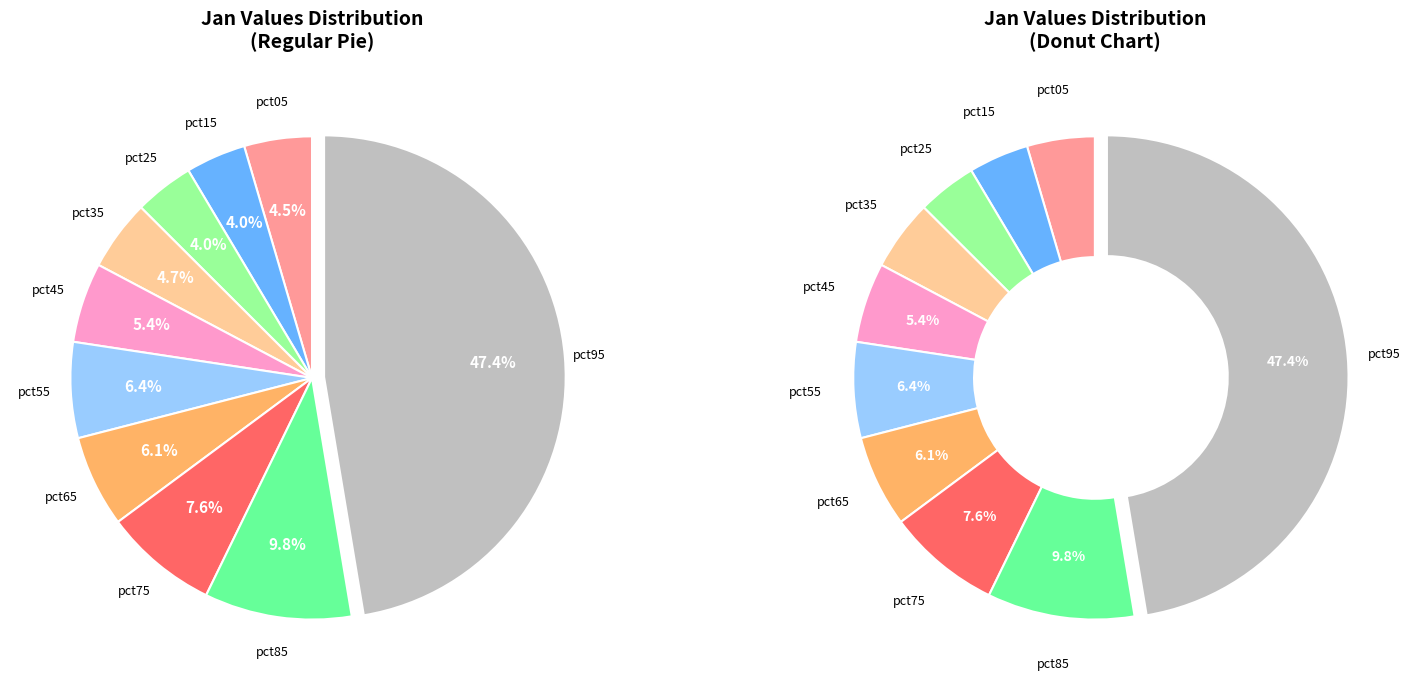

True or false: pct65 accounts for 6% of the total.

True